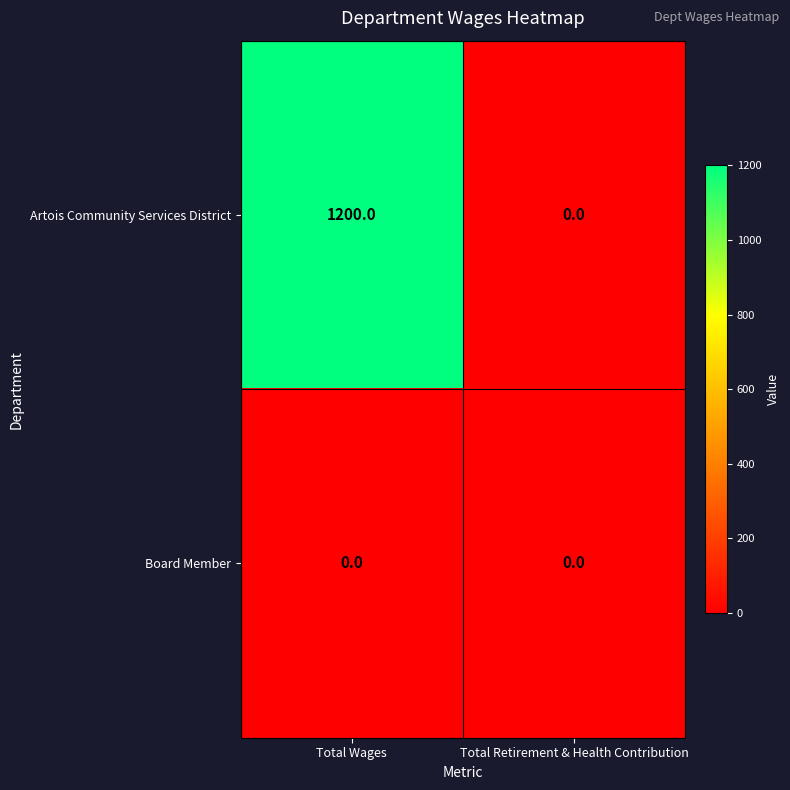

True or false: Board Member has a value of 0 at Total Retirement & Health Contribution.

True